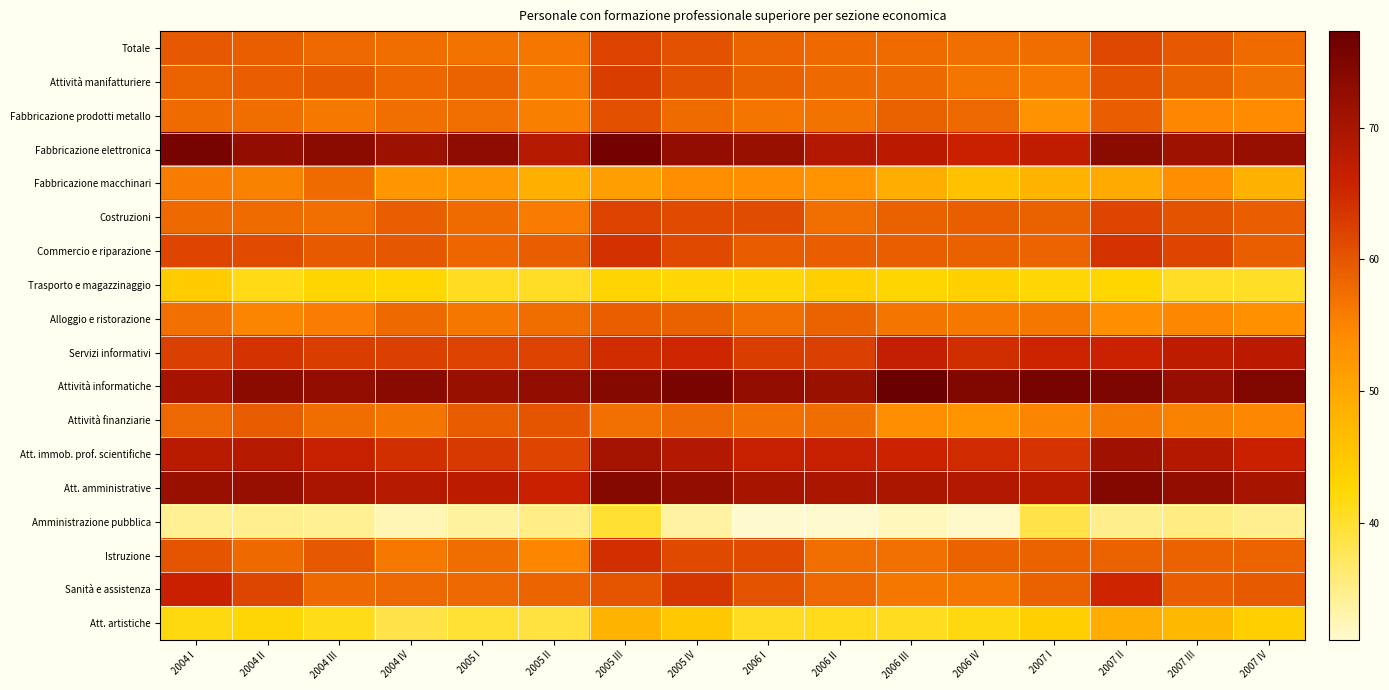

Which has a higher value, 2004 I or 2006 I?

2004 I